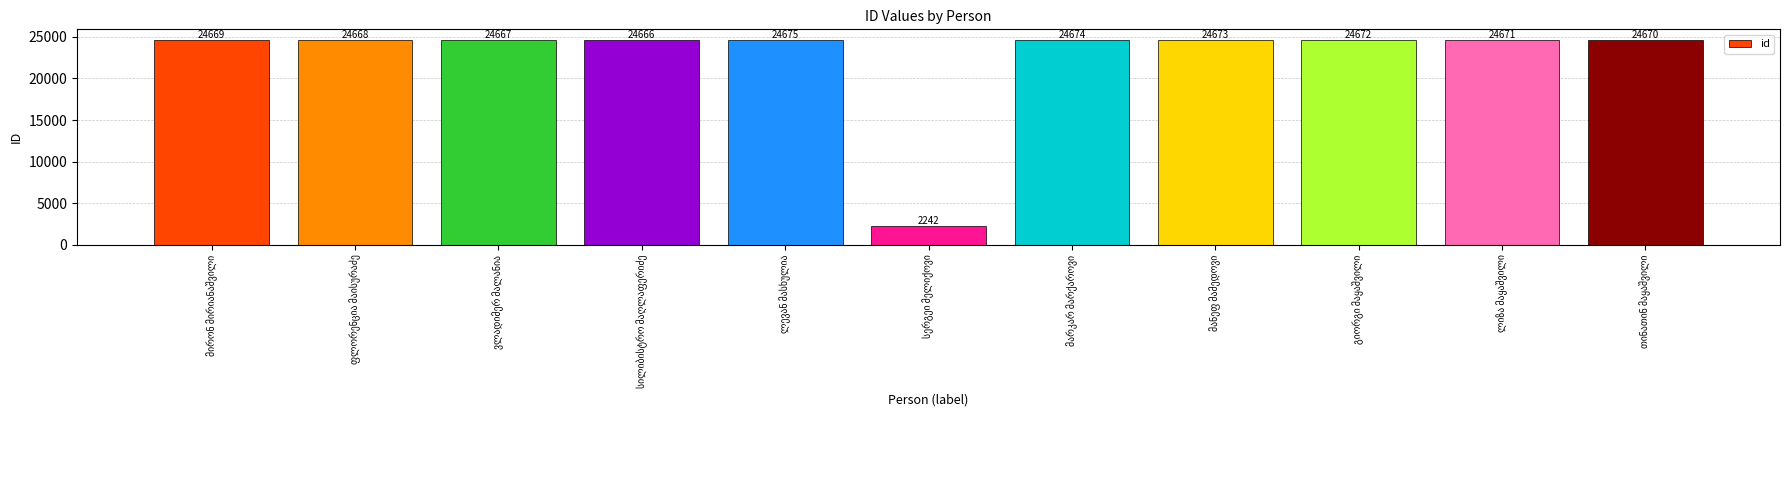

What is the smallest value displayed?

2242